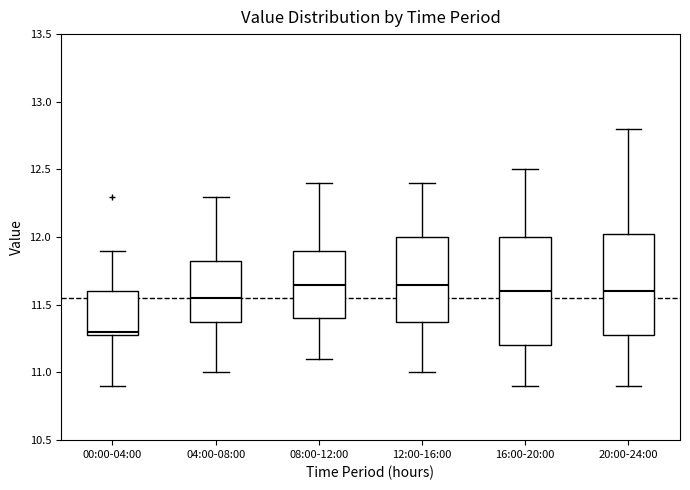

Reading left to right, transcribe this box plot: for each box, give where its median line is, the range the box spans, and where its two whiskers end, as read against the y-axis. The values are not printed on the chart, so give them approximately, as read against the axis.

00:00-04:00: median 11.30 (just above the box's lower edge), box 11.30 to 11.60, whiskers 10.90 to 11.90
04:00-08:00: median 11.55, box 11.40 to 11.85, whiskers 11.00 to 12.30
08:00-12:00: median 11.65, box 11.40 to 11.90, whiskers 11.10 to 12.40
12:00-16:00: median 11.65, box 11.40 to 12.00, whiskers 11.00 to 12.40
16:00-20:00: median 11.60, box 11.20 to 12.00, whiskers 10.90 to 12.50
20:00-24:00: median 11.60, box 11.30 to 12.05, whiskers 10.90 to 12.80